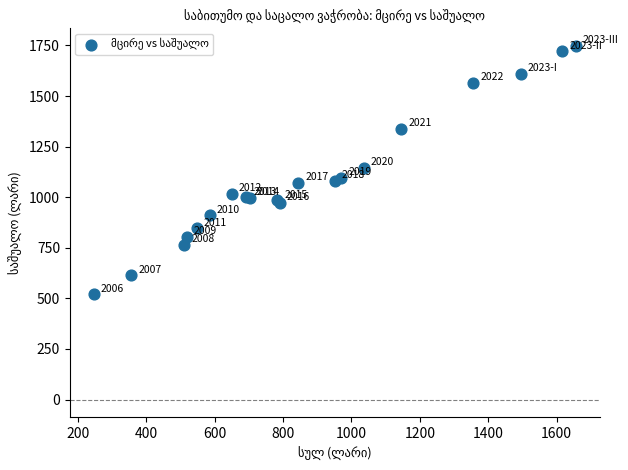

What Y value in the scatter plot is closest to 1133?

1143.8